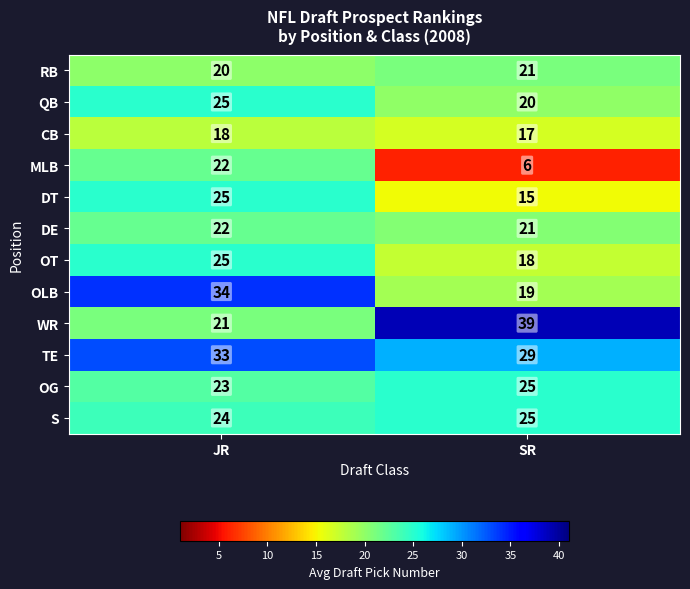

Is it true that RB equals 21 at SR?

True